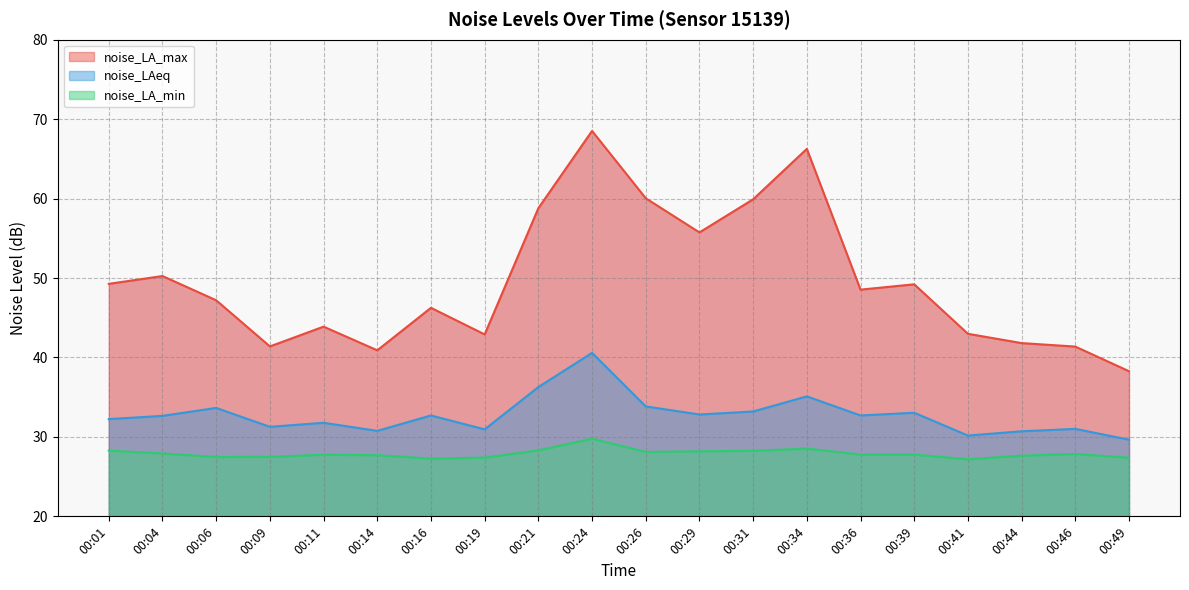

True or false: noise_LAeq has a value of 40.6 at 00:24.

True